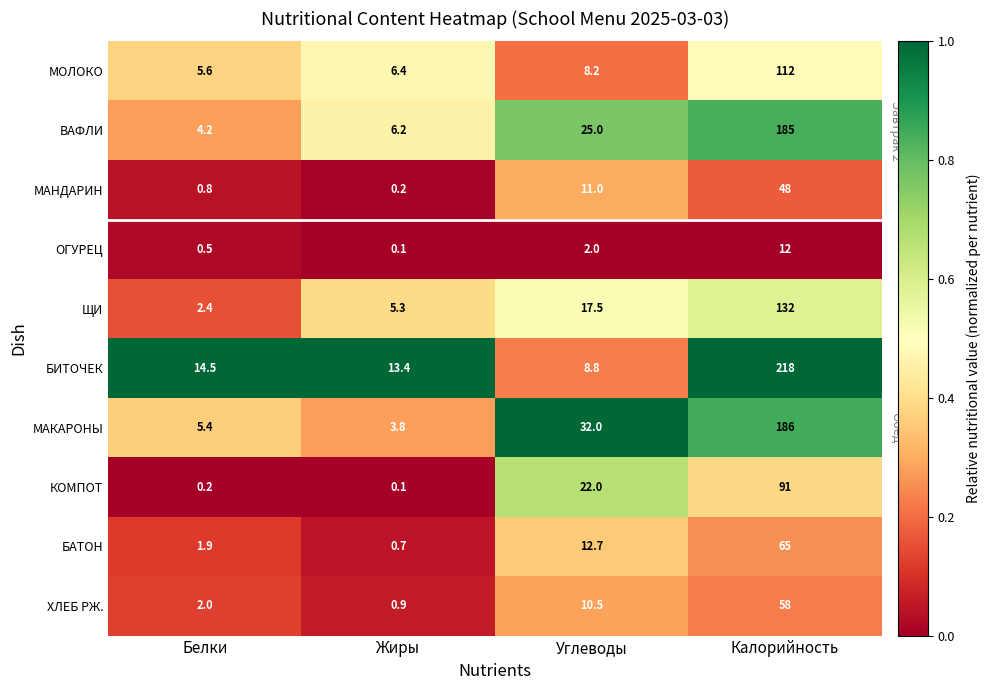

Is it true that ЩИ equals 5.3 at Жиры?

True